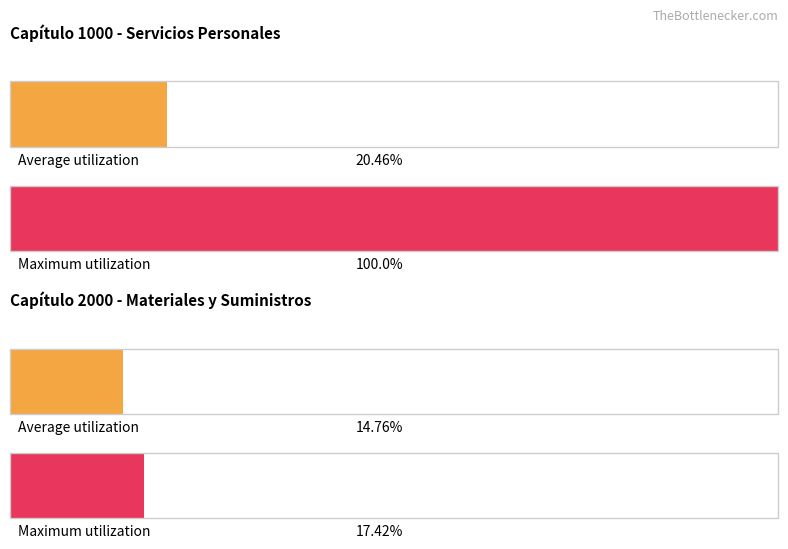

Is it true that Gasto modificado equals 1859918.5 at 1411?

False